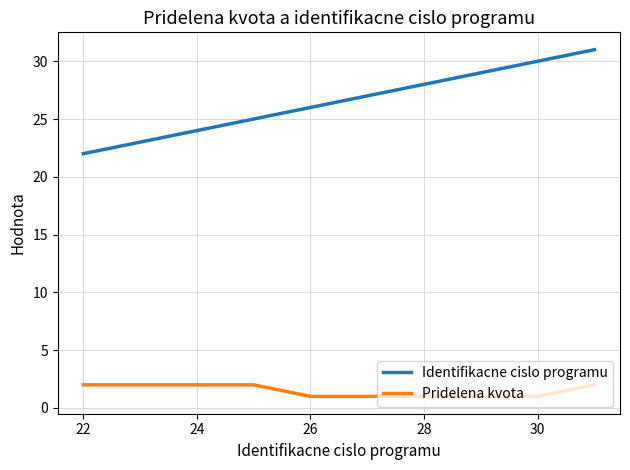

True or false: Pridelena kvota and Identifikacne cislo programu cross at least once.

False